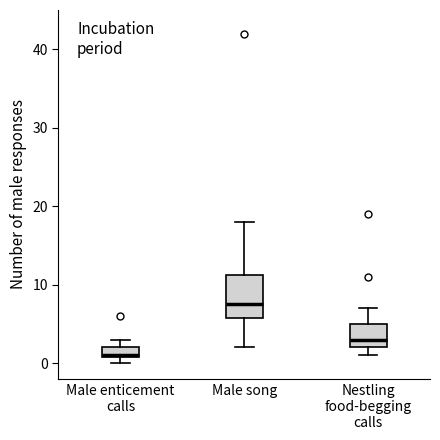

Which box is the tallest, from its lower edge to its upper edge?

Male song